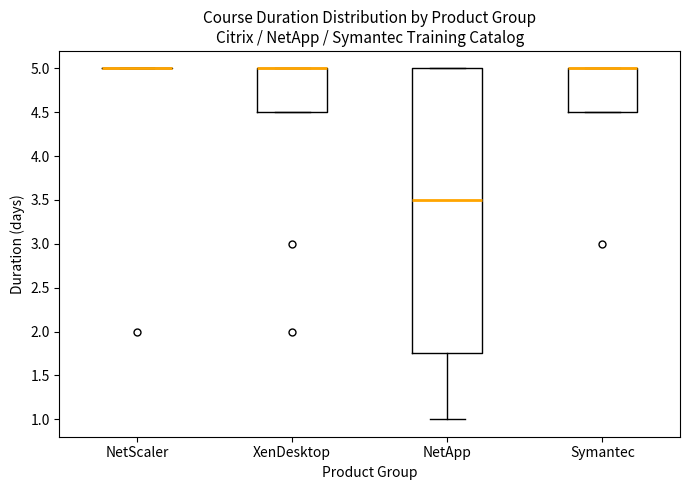

Where is the upper edge of the box for Symantec on the y-axis? The values are not printed on the chart, so give them approximately, as read against the axis.

5.00